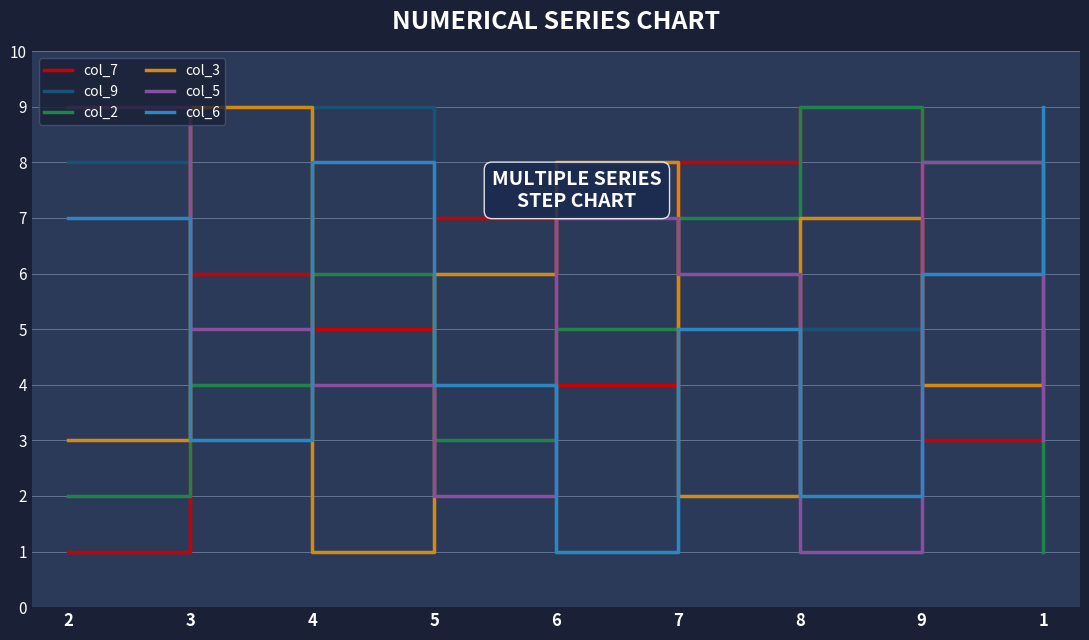

Is the value of col_6 at 2 greater than the value of col_9 at 5?

Yes